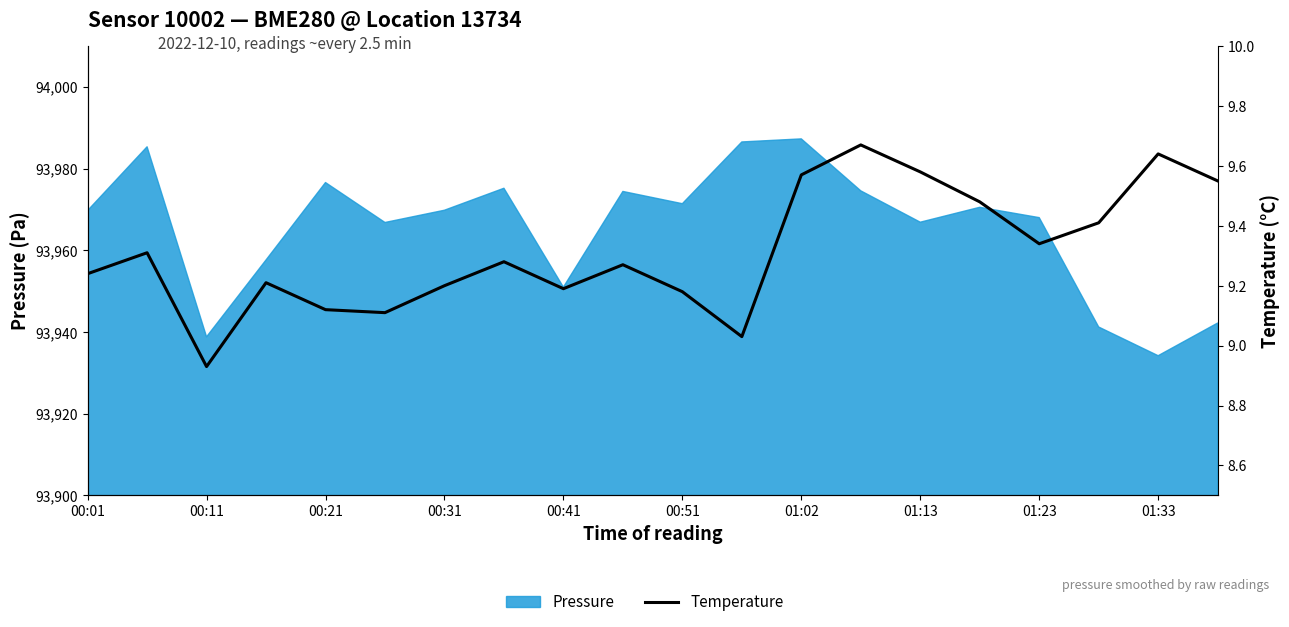

How many points are higher than both their immediate neighbors (excluding endpoints)?

6